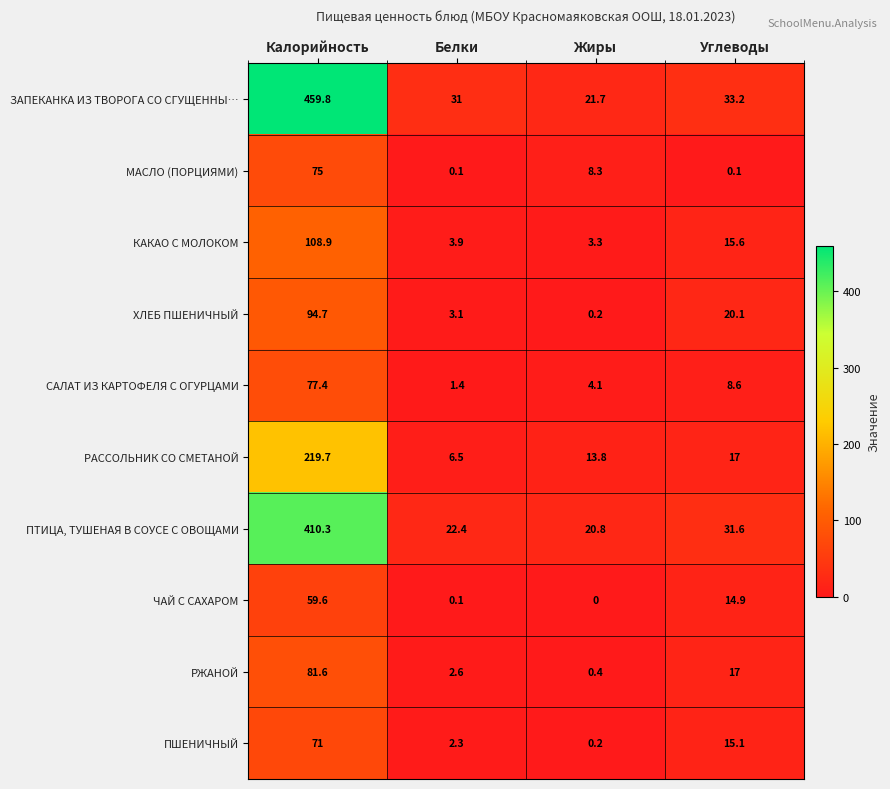

What is the average value of the ПТИЦА, ТУШЕНАЯ В СОУСЕ С ОВОЩАМИ series?

121.3